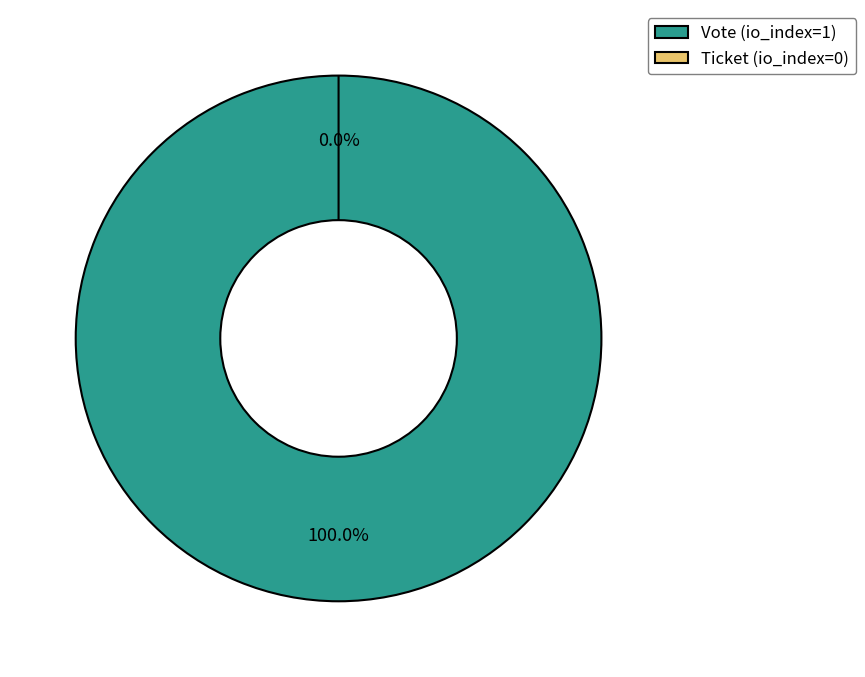

To the nearest percent, what is the difference between the Vote (io_index=1) and Ticket (io_index=0) slice percentages?

100%